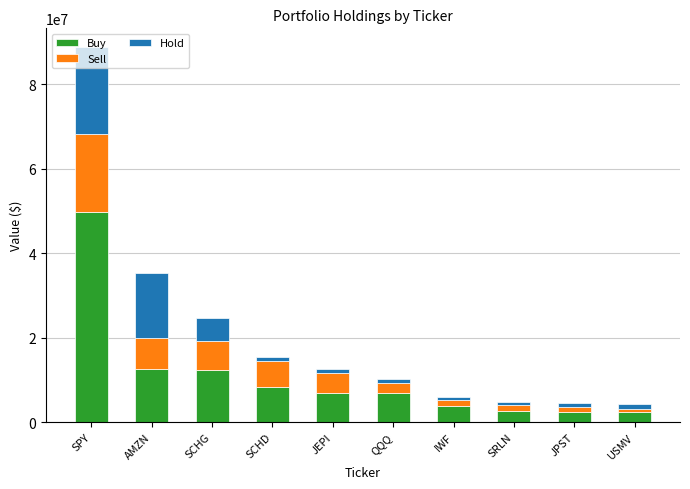

What is the lowest value of the Buy series?

2393000